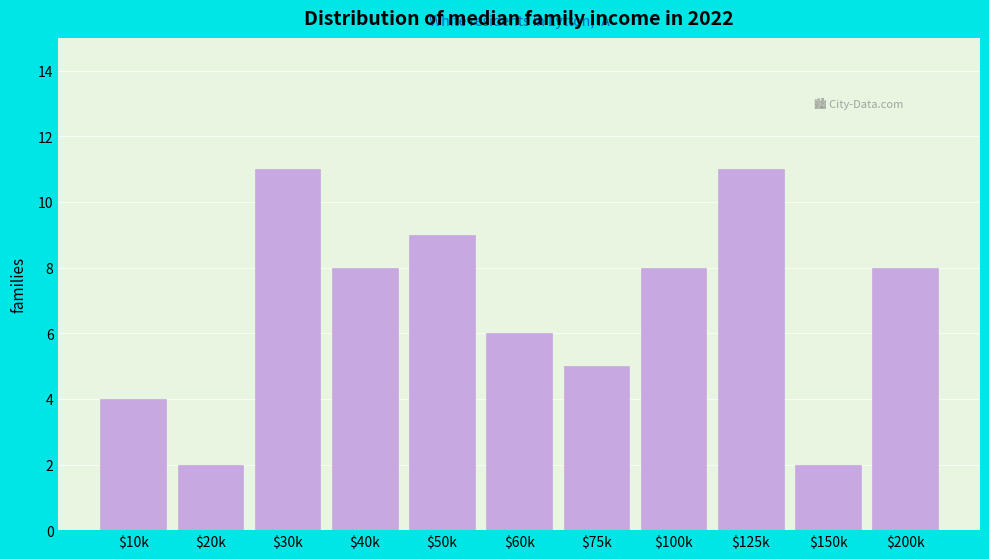

Reading left to right, what are all the values shown in this chart?

4	2	11	8	9	6	5	8	11	2	8